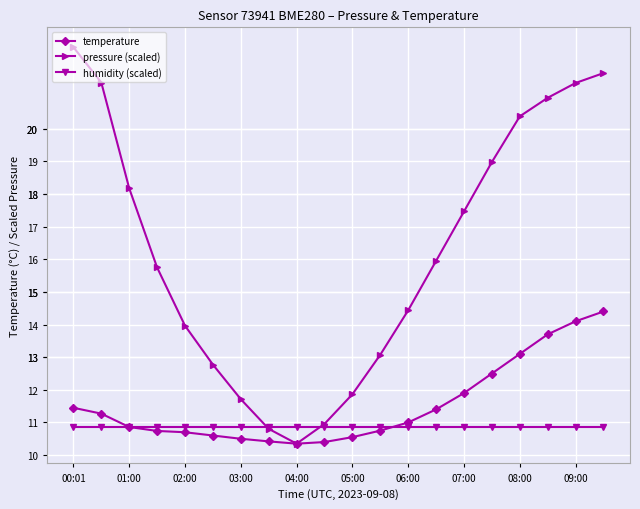

Which series has the largest range (max minus min)?

pressure (scaled)